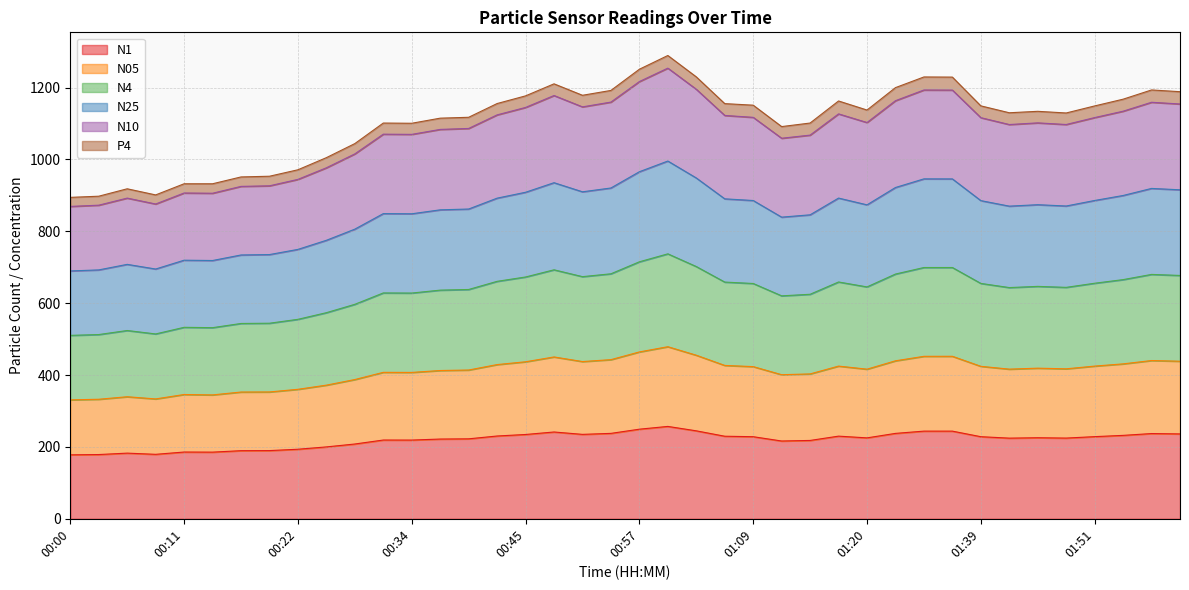

What is the maximum value for N1?

257.0